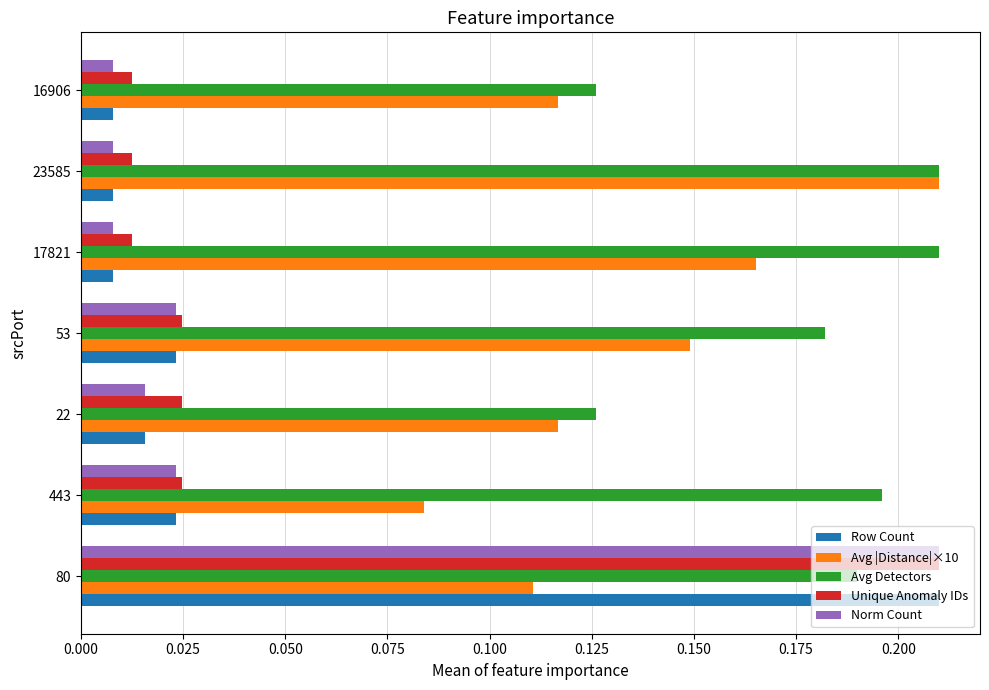

The Avg Detectors series shows 0.1 at 80. True or false?

False